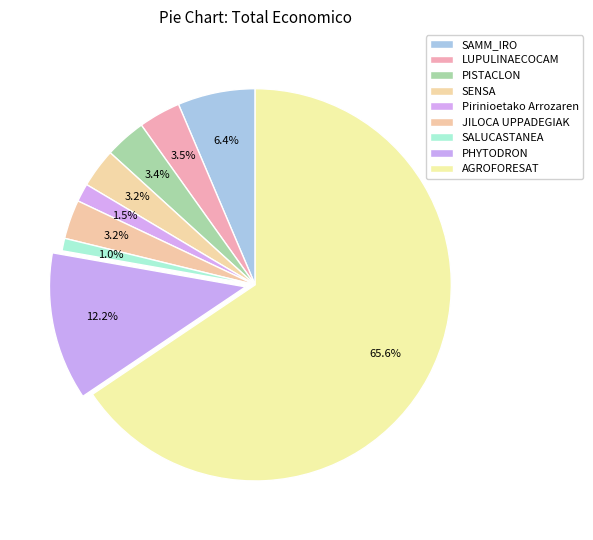

To the nearest percent, what is the combined percentage of SALUCASTANEA and SAMM_IRO?

7%